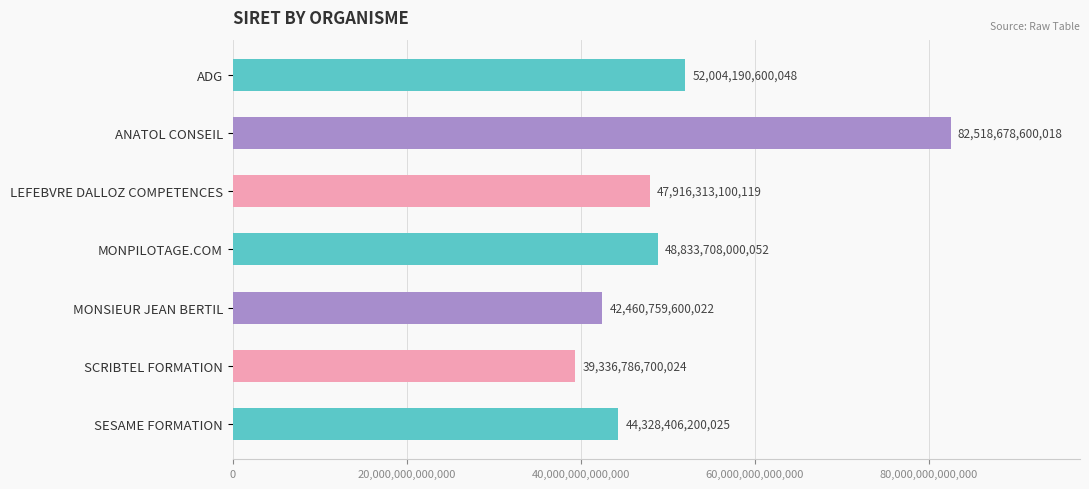

The chart shows a value of 39336786700024 at SCRIBTEL FORMATION. True or false?

True